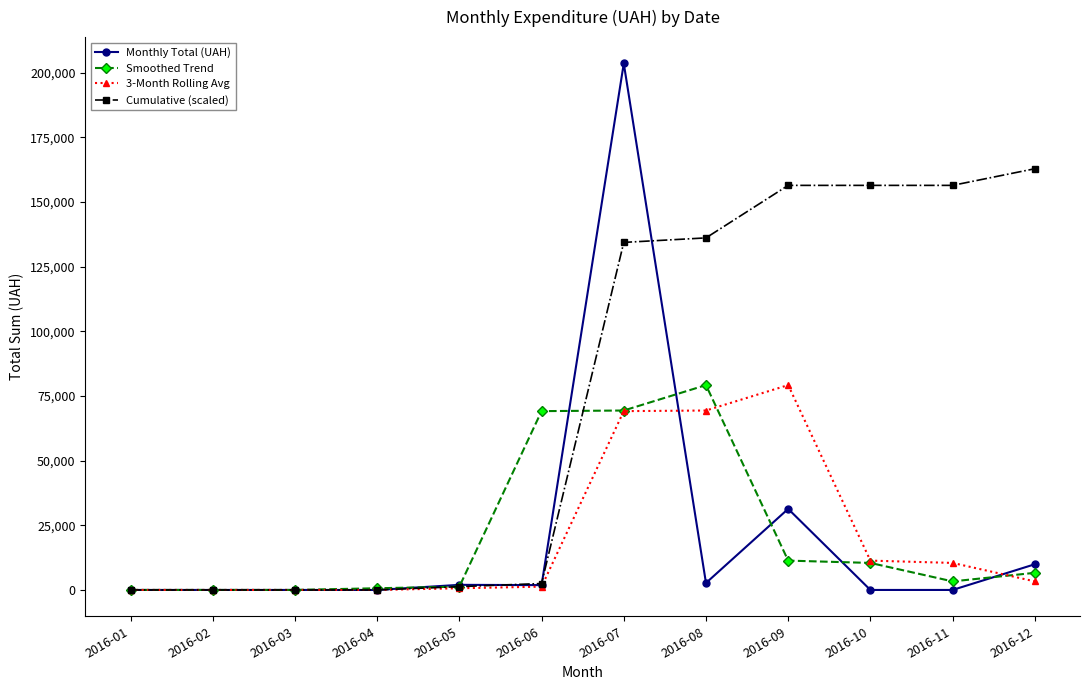

What is the difference between the highest and lowest values at 2016-07?

134412.8